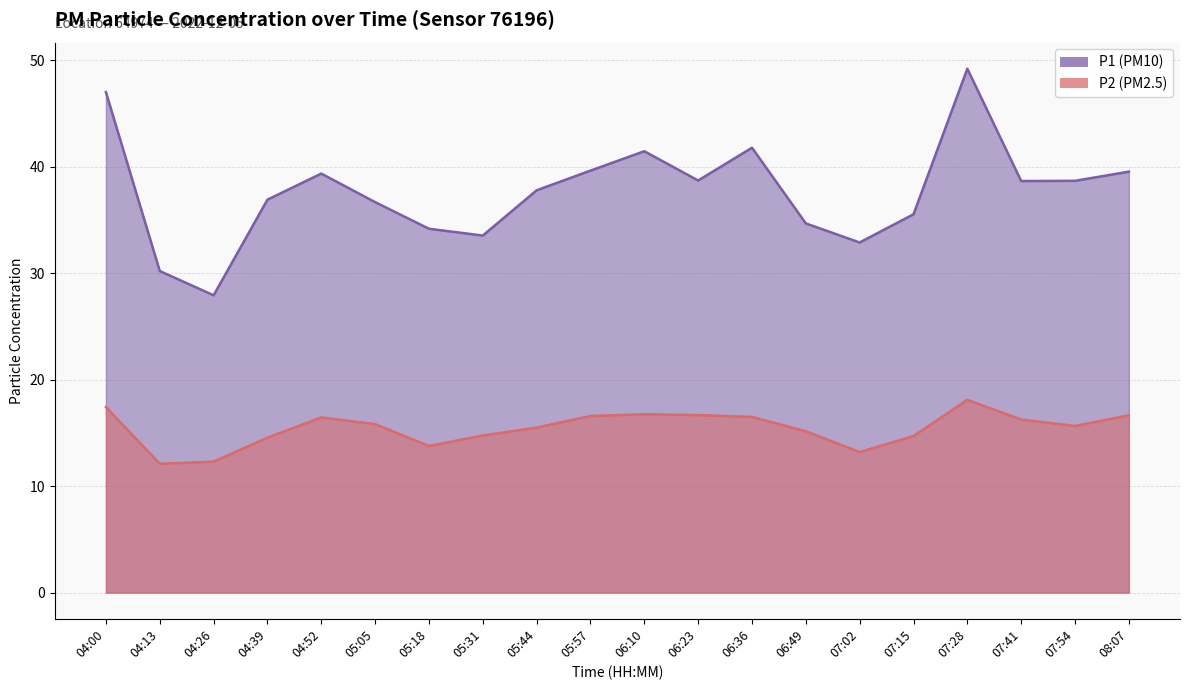

What is the maximum value shown in the chart?

49.2